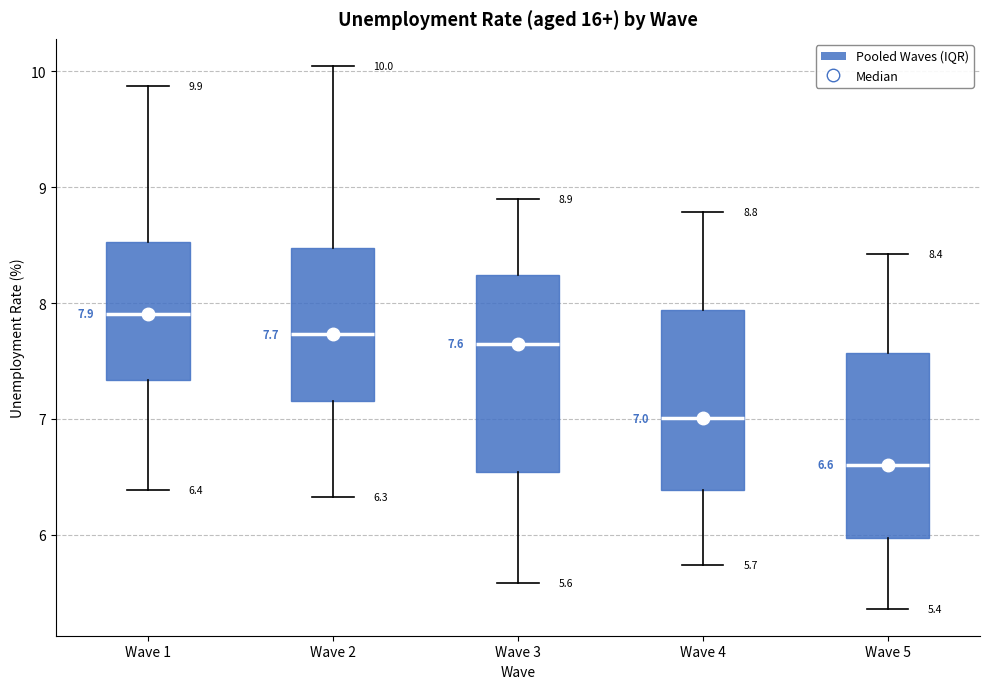

Which box has the highest median line?

Wave 1